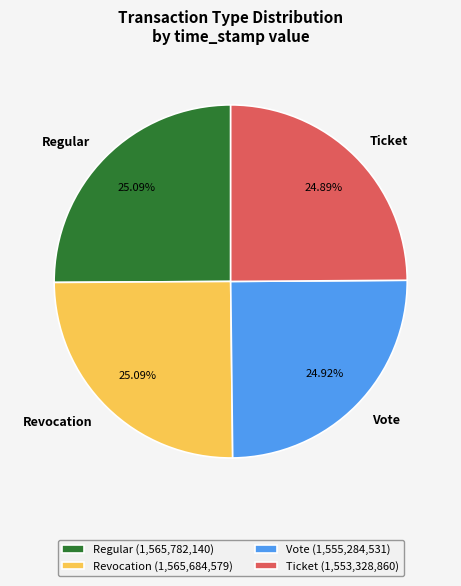

What is the ratio of the value at Regular to the value at Revocation?

1.0